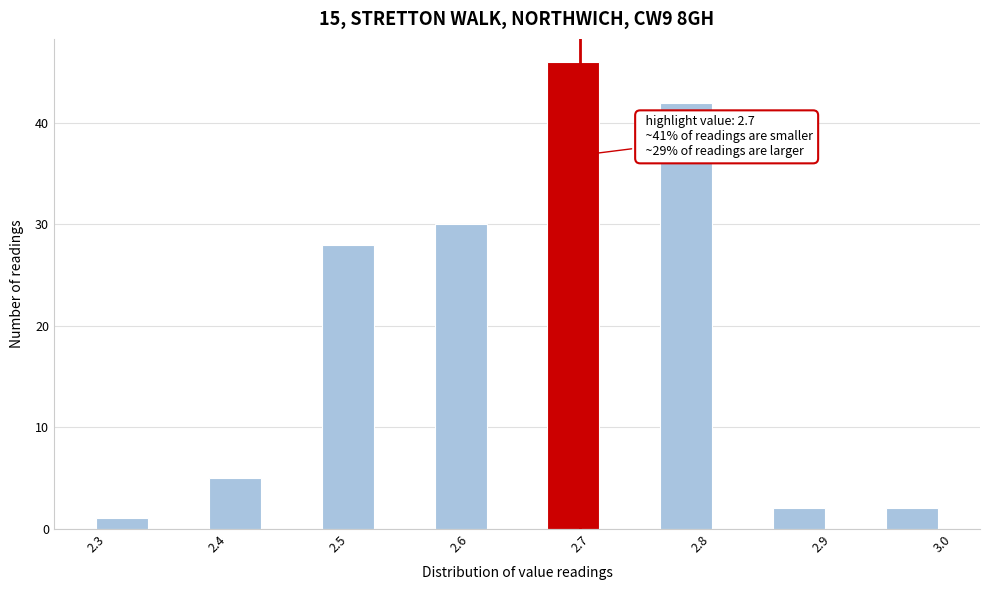

Over which range of the x-axis is the bar tallest?

2.67 to 2.72